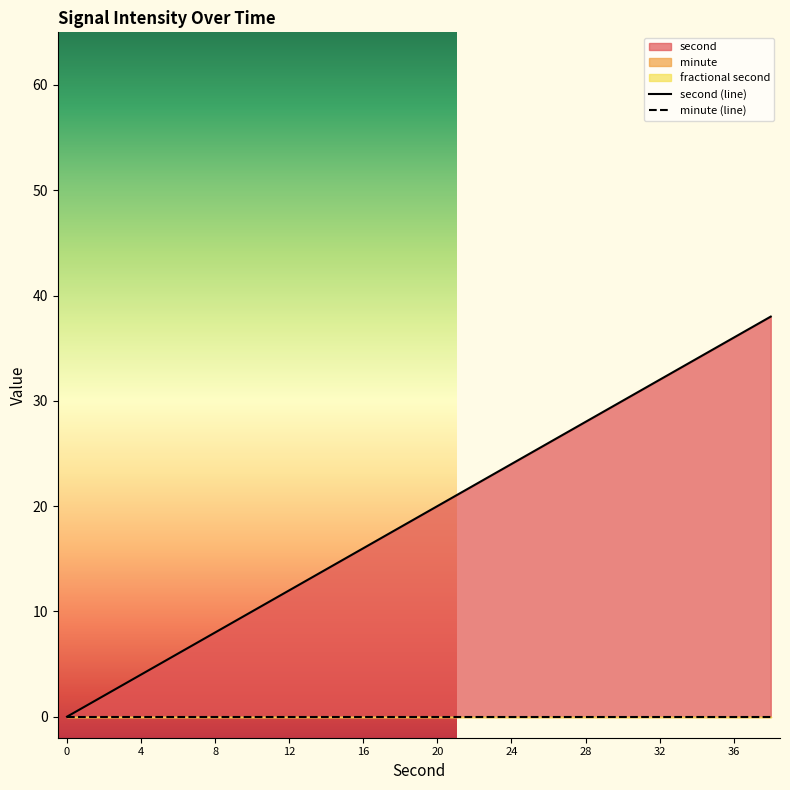

Between 12 and 28, which series saw the biggest shift?

second